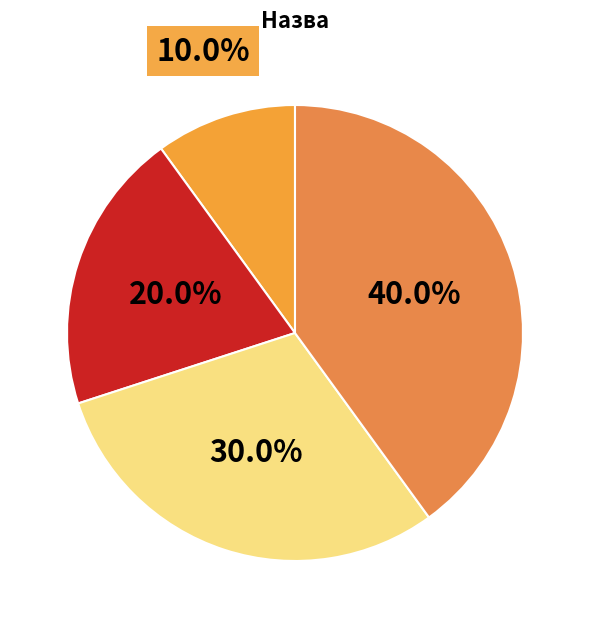

How many slices are in this pie chart?

4